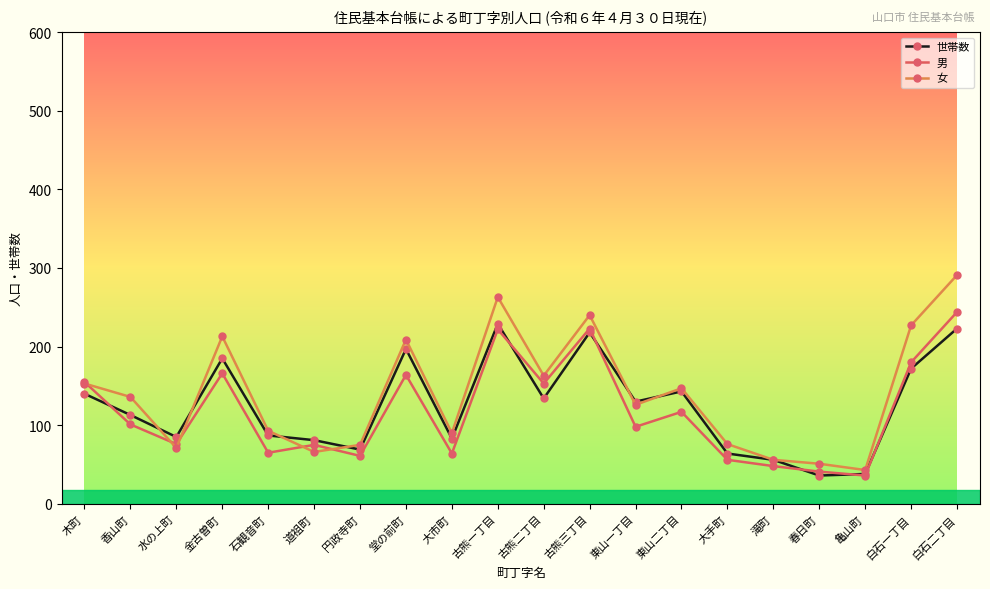

Which series has the largest total across all categories?

女